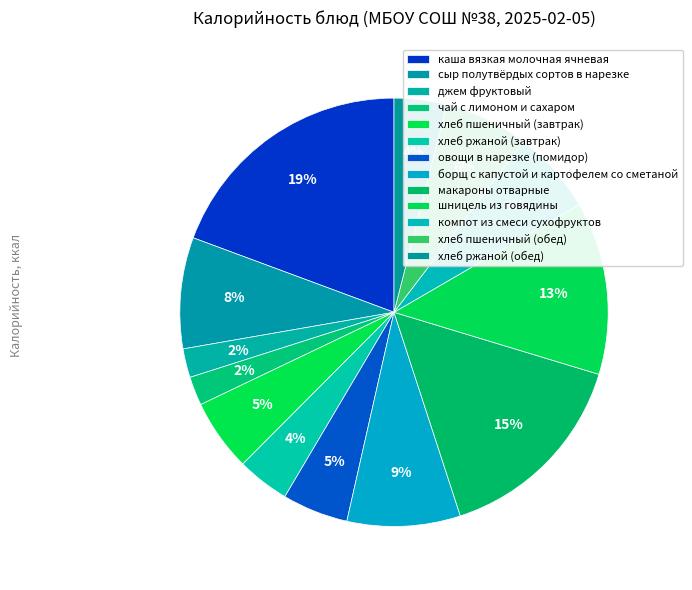

Count the number of slices in the pie.

13